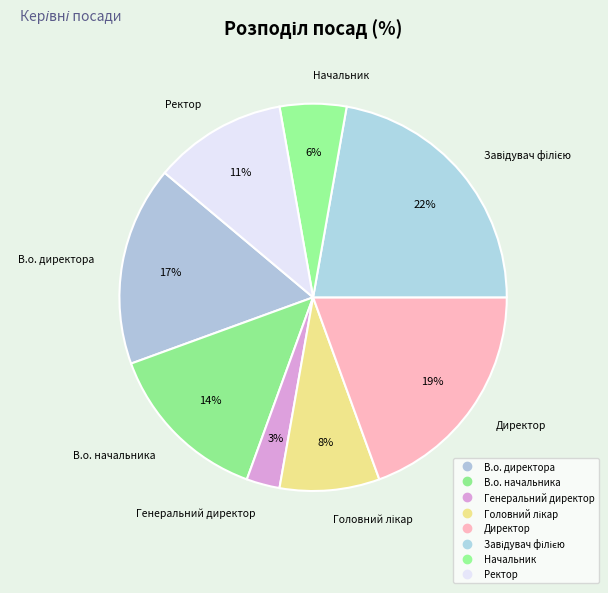

To the nearest percent, what is the average slice percentage?

12%